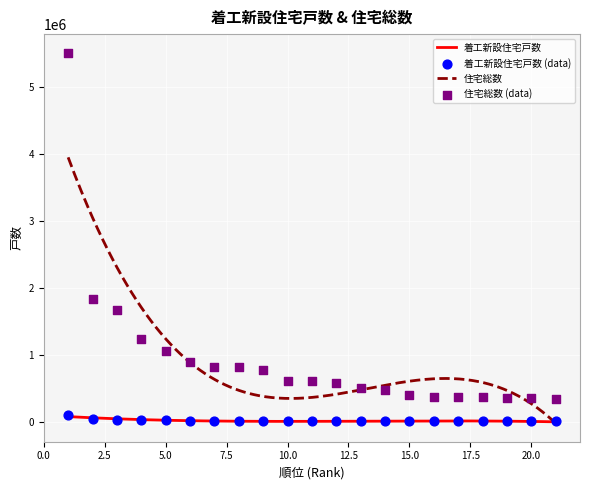

At which category is the sum across all series the highest?

1